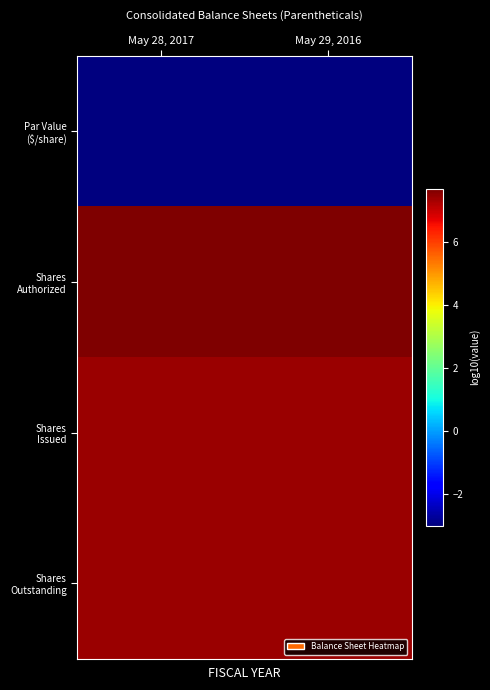

At which category is the sum across all series the highest?

May 28, 2017